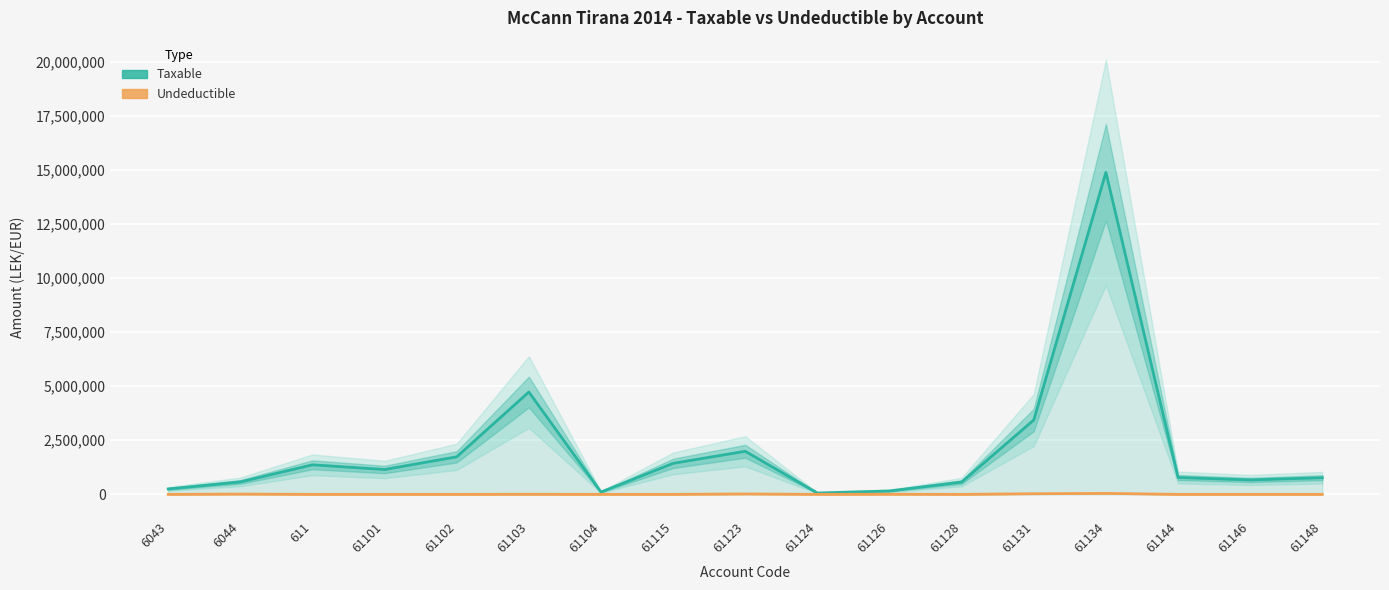

What is the difference between the Taxable values at 61144 and 61146?

113556.6